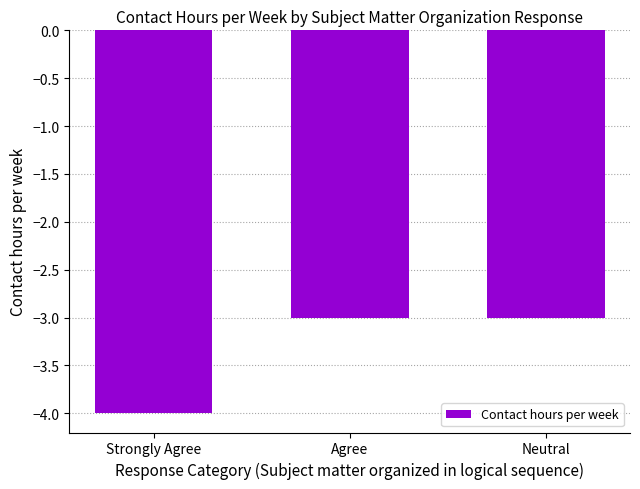

What is the label of the 1st bar from the left?

Strongly Agree